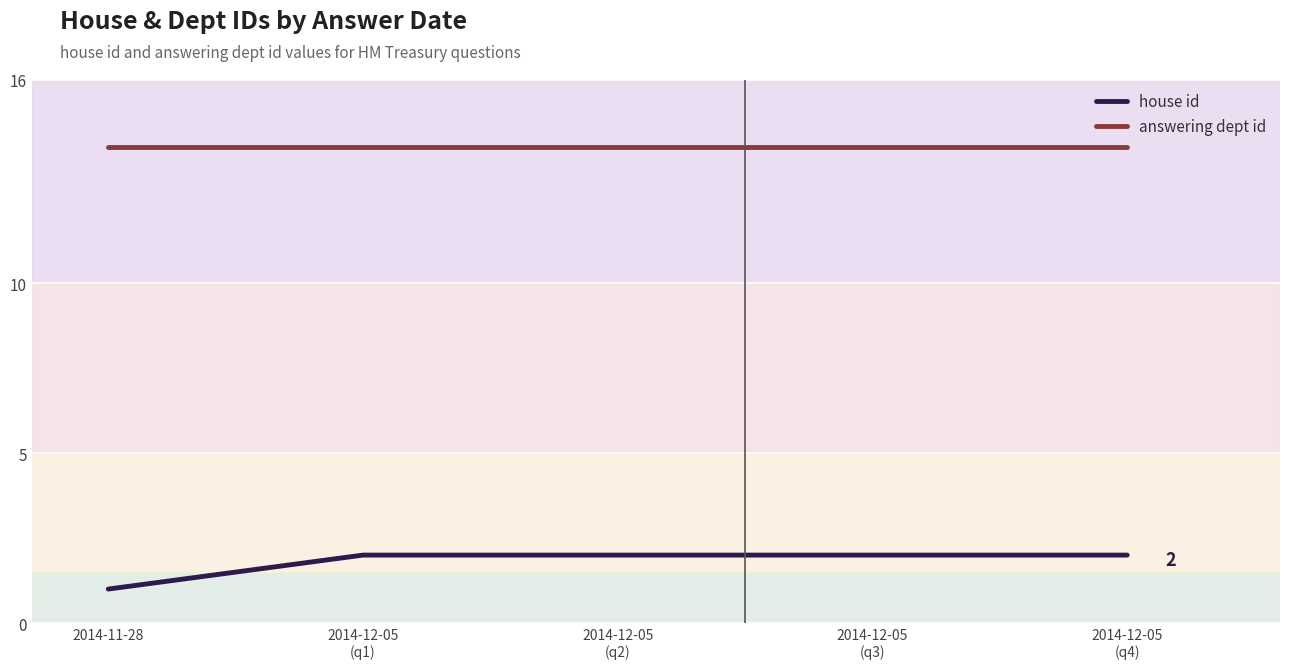

Is it true that answering dept id equals 14 at 2014-11-28?

True